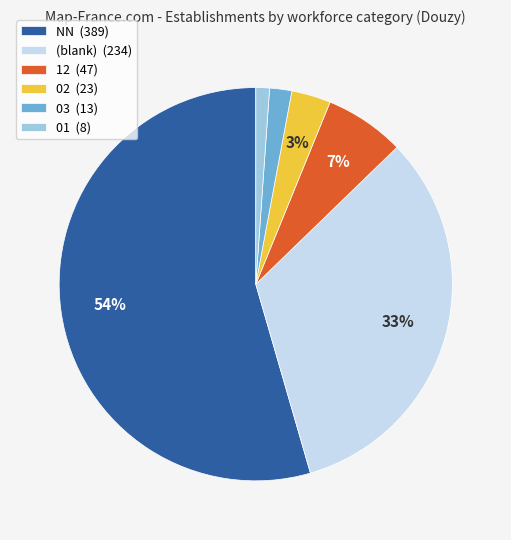

How many segments does this pie chart have?

6